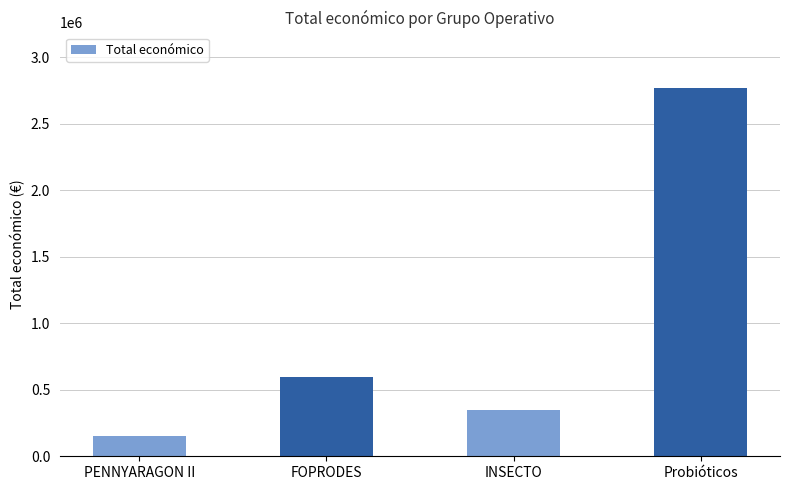

What is the difference between the maximum and minimum values?

2619359